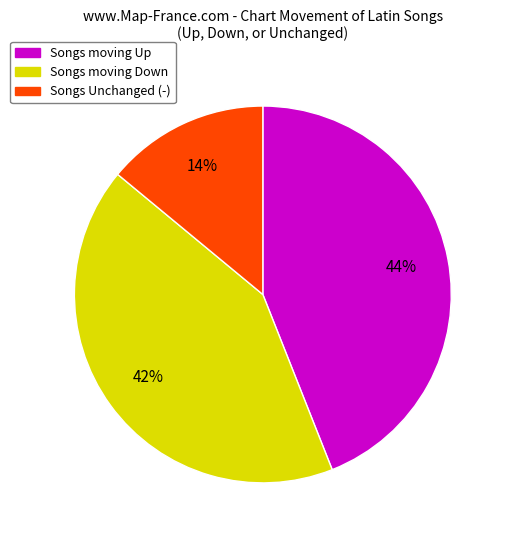

To the nearest percent, what is the difference between the largest and smallest slice percentages?

30%